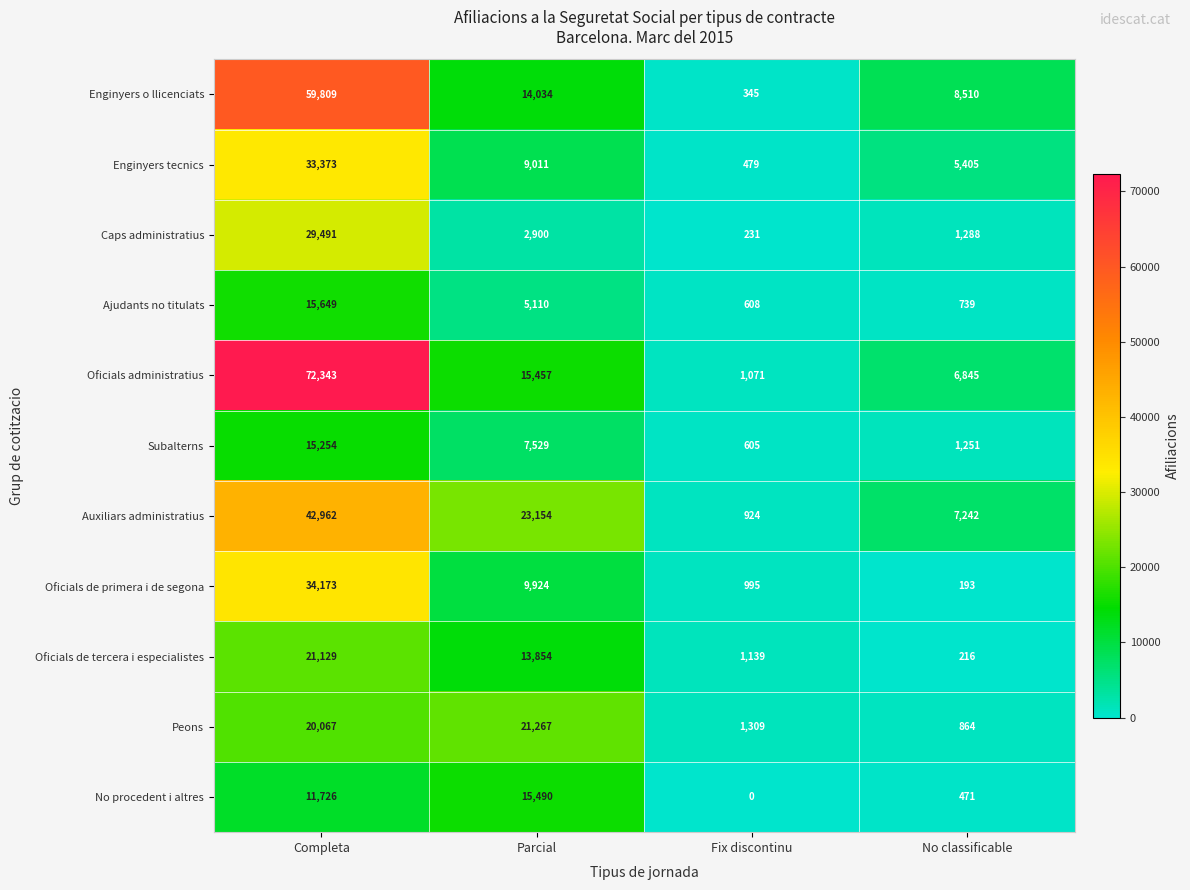

What is the difference between the Subalterns values at Parcial and No classificable?

6278